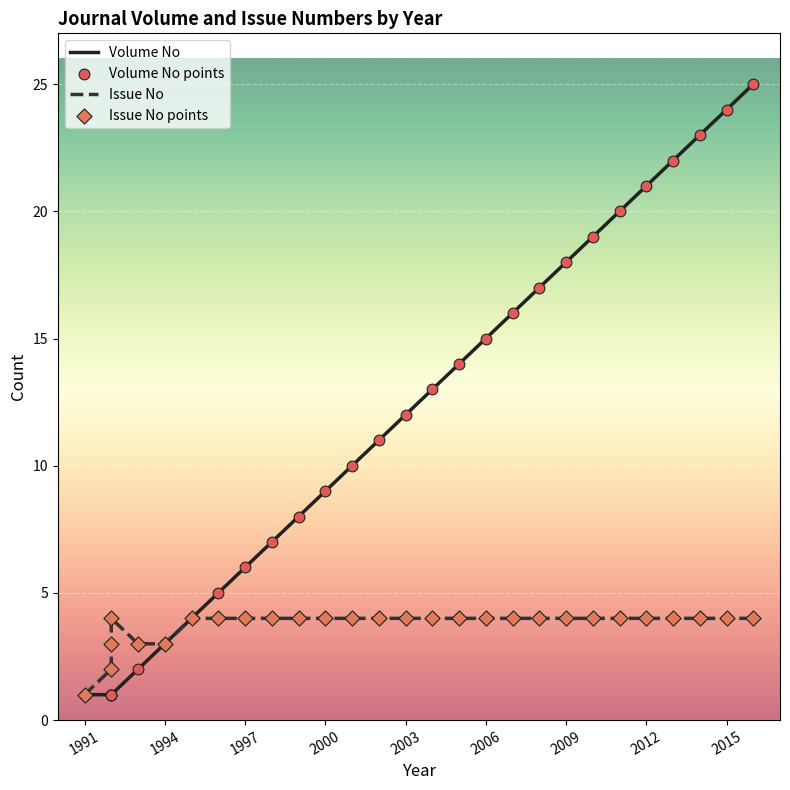

What are all the series names shown in the legend?

Volume No, Issue No, Volume No points, Issue No points